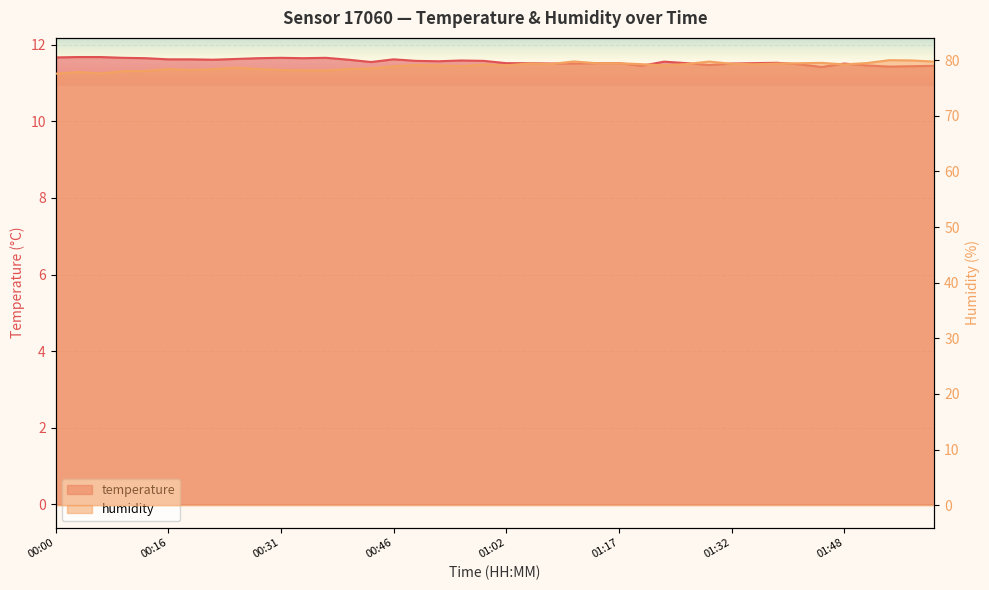

How many categories are shown in the chart?

40